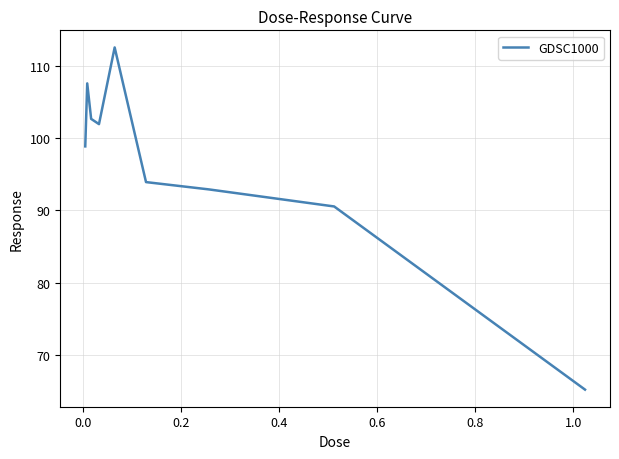

What is the smallest value displayed?

65.2